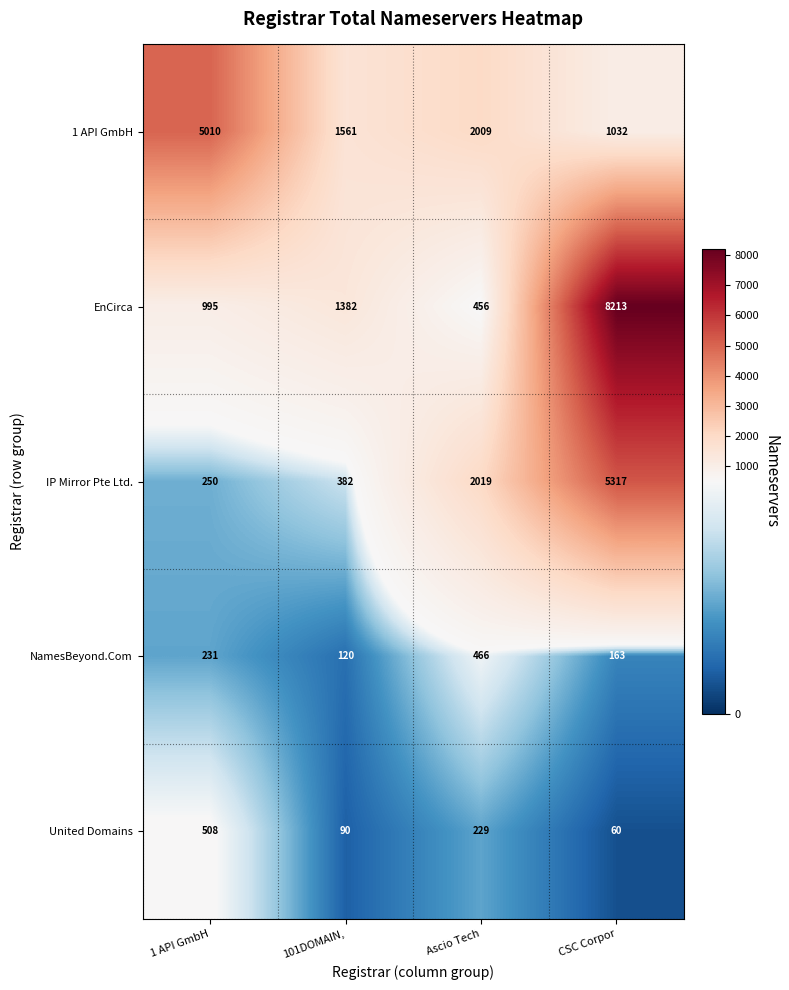

What is the approximate value of NamesBeyond.Com at CSC Corpor, to the nearest 10?

160